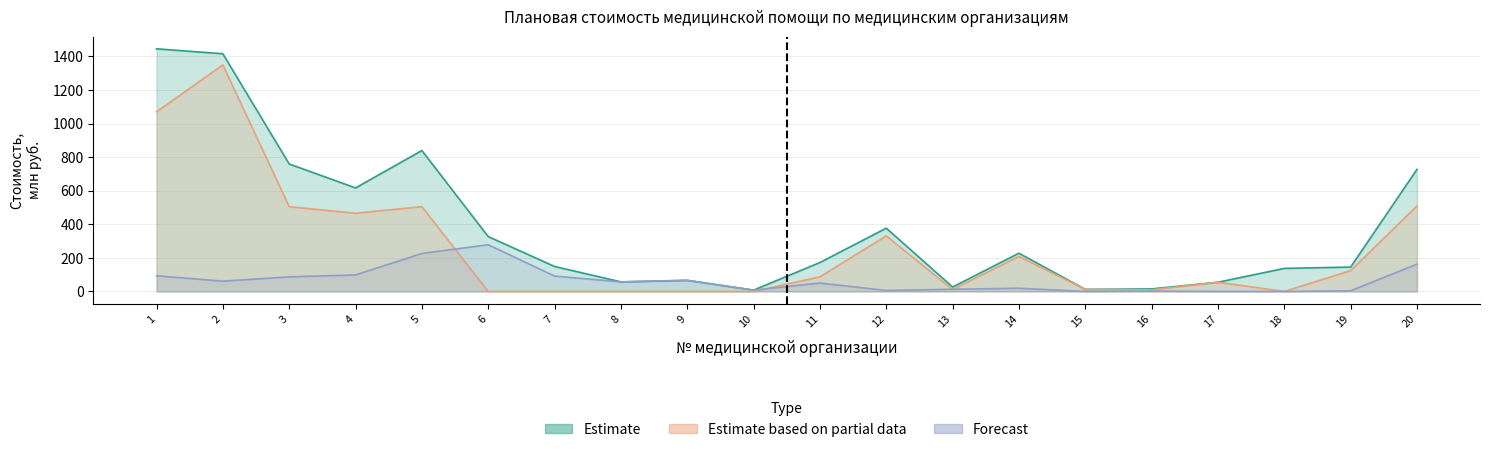

What is the approximate value of Forecast at 1?

93.5